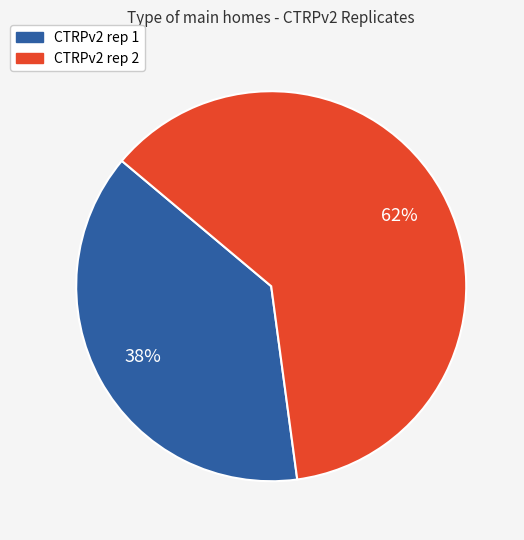

Is CTRPv2 rep 2 the majority of the pie?

Yes